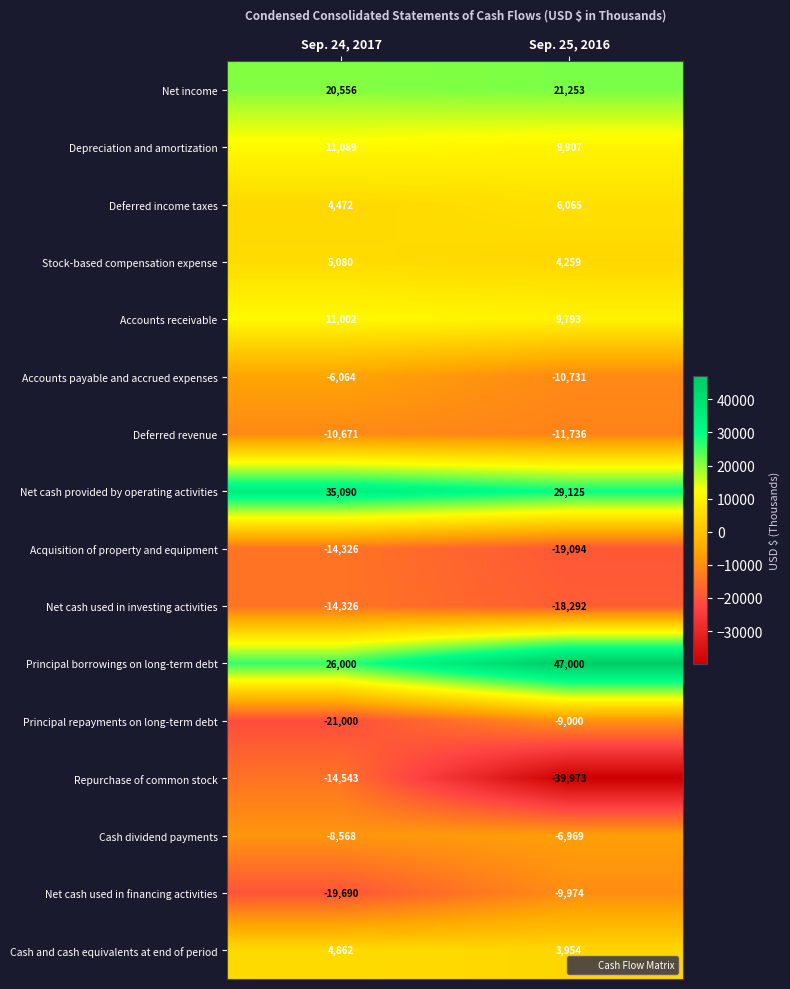

Is it true that Principal borrowings on long-term debt equals 26000 at Sep. 24, 2017?

True